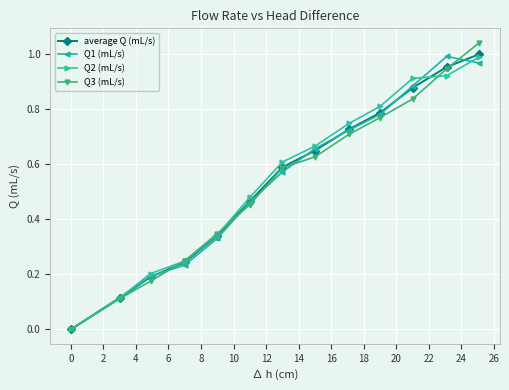

Which series has the largest range (max minus min)?

Q3 (mL/s)